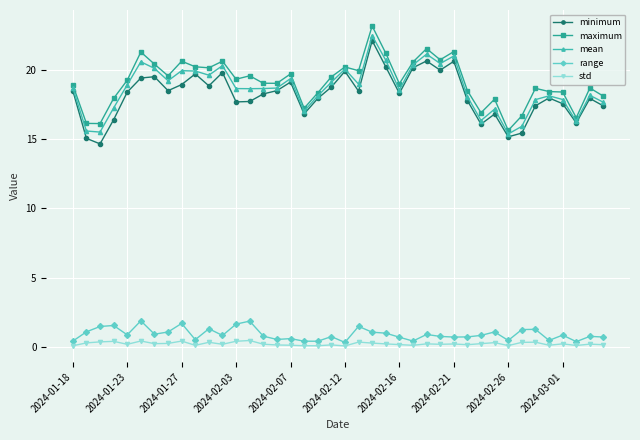

What are all the series names shown in the legend?

minimum, maximum, mean, range, std